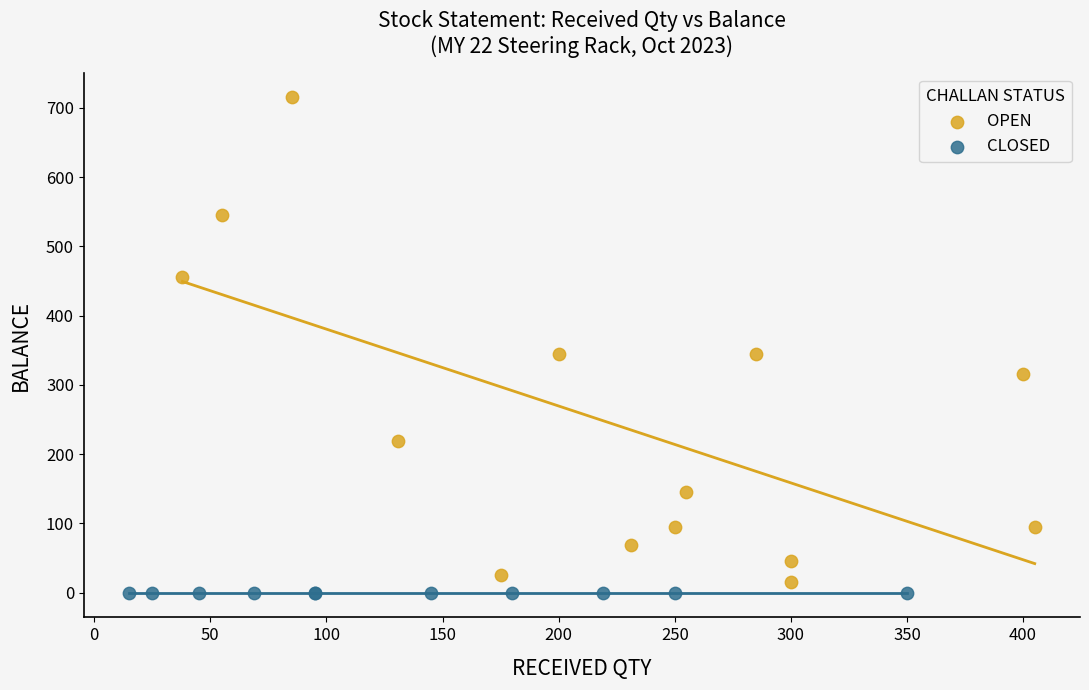

What are all the series names shown in the legend?

OPEN, CLOSED